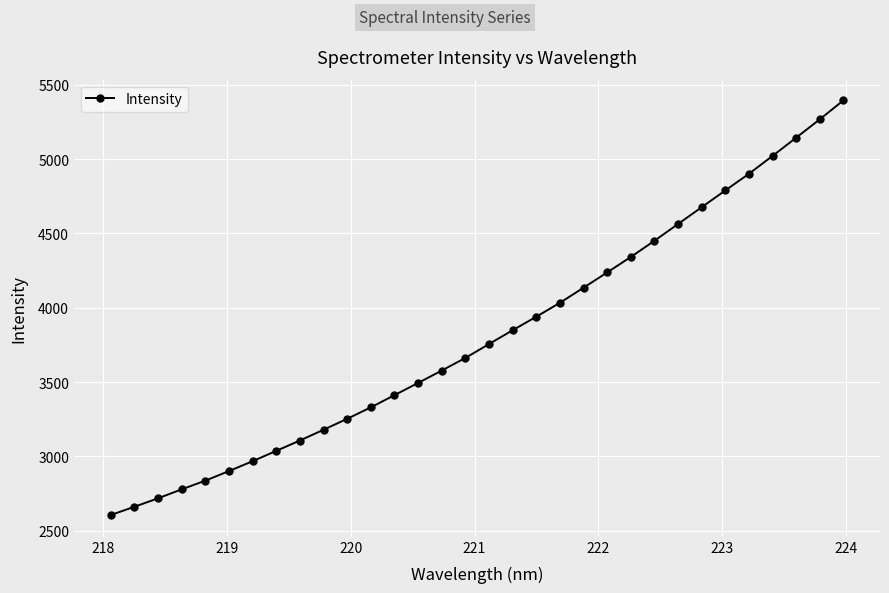

What is the difference between the maximum and minimum values?

2789.9